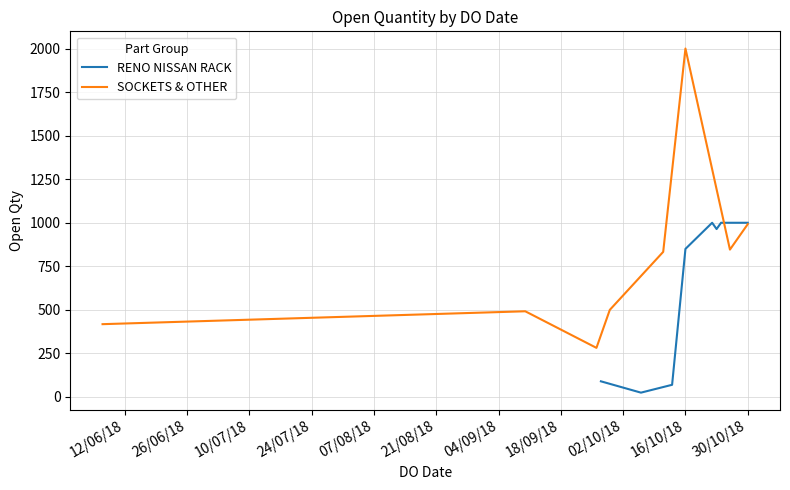

What is the difference between the maximum and minimum values?

1975